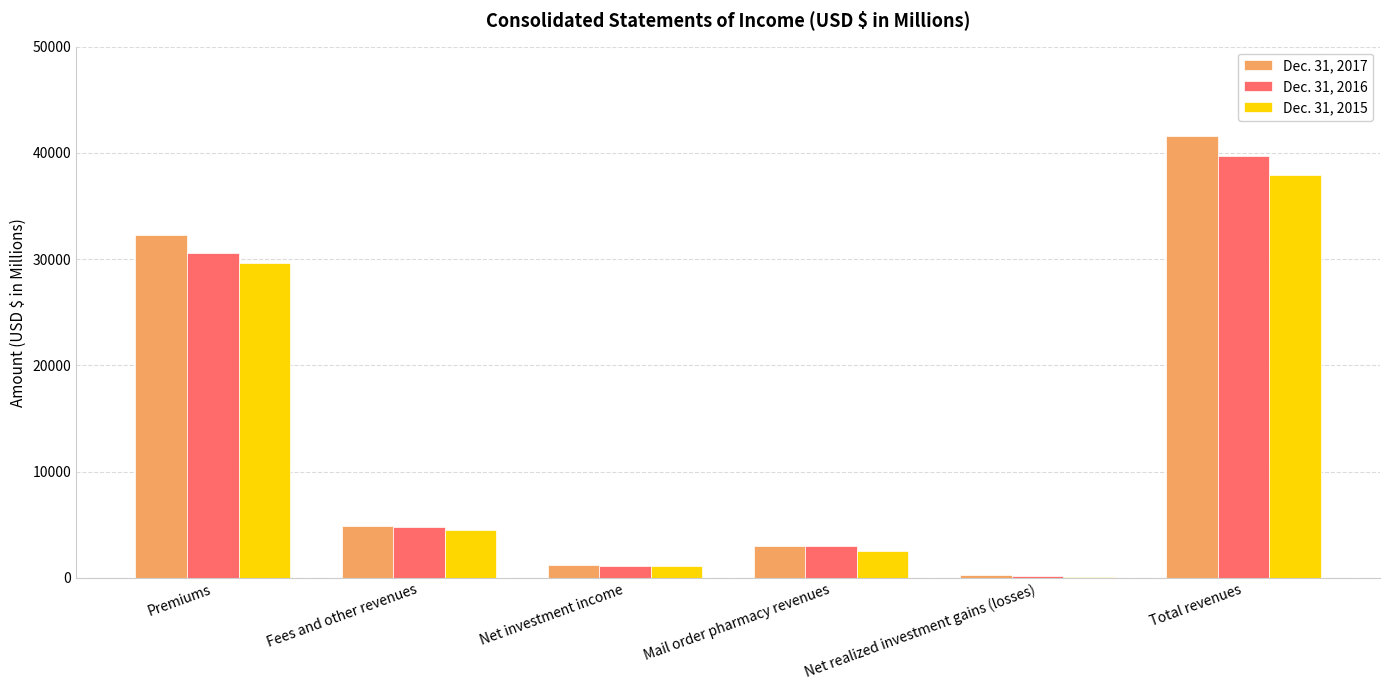

Are the bars horizontal?

No